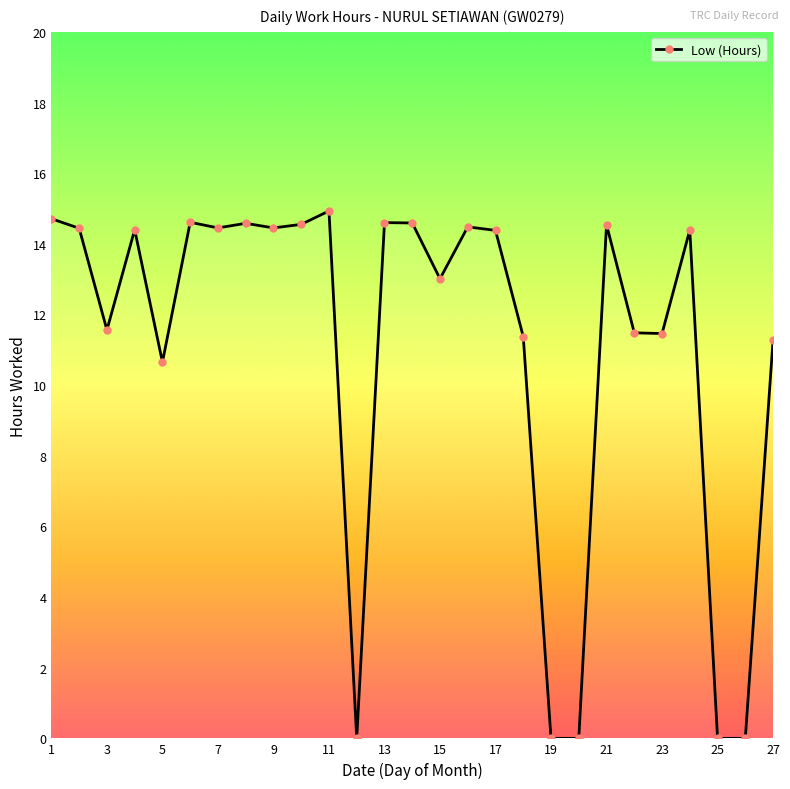

What is the greatest value displayed?

14.9